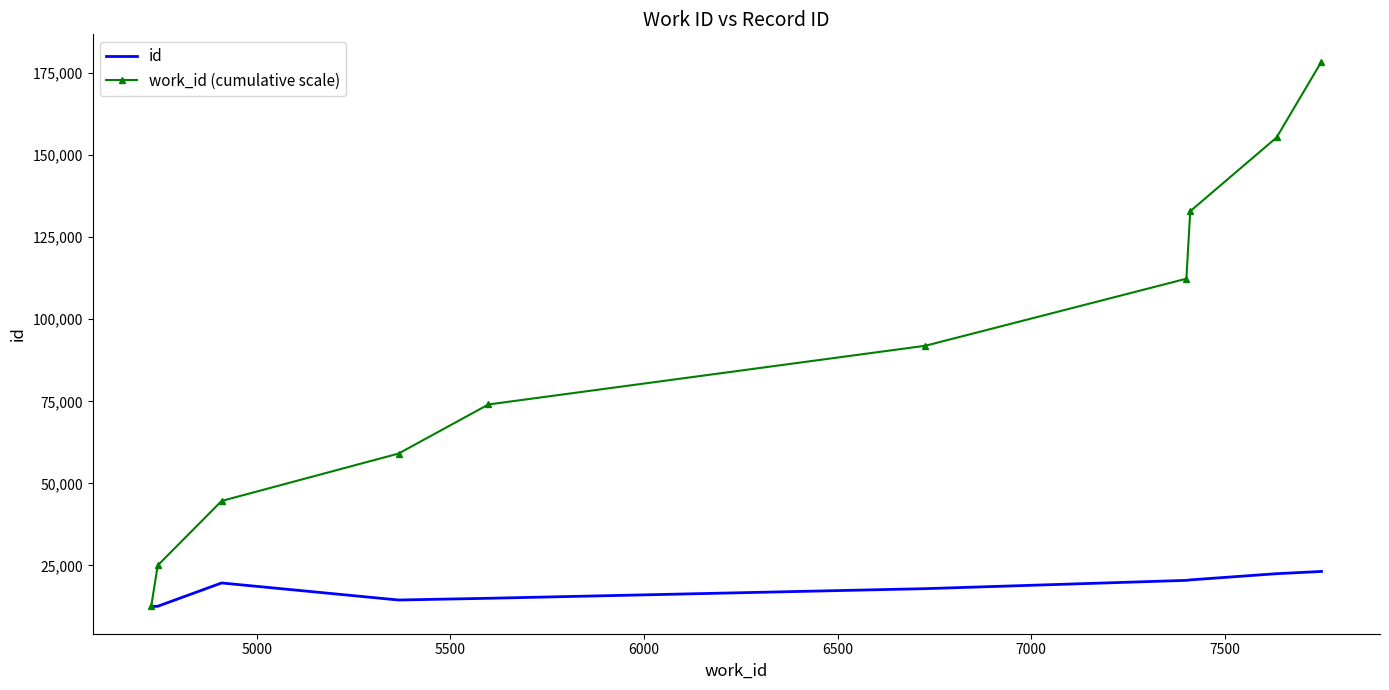

Rank the series by their maximum value, from highest to lowest.

work_id (cumulative scale), id